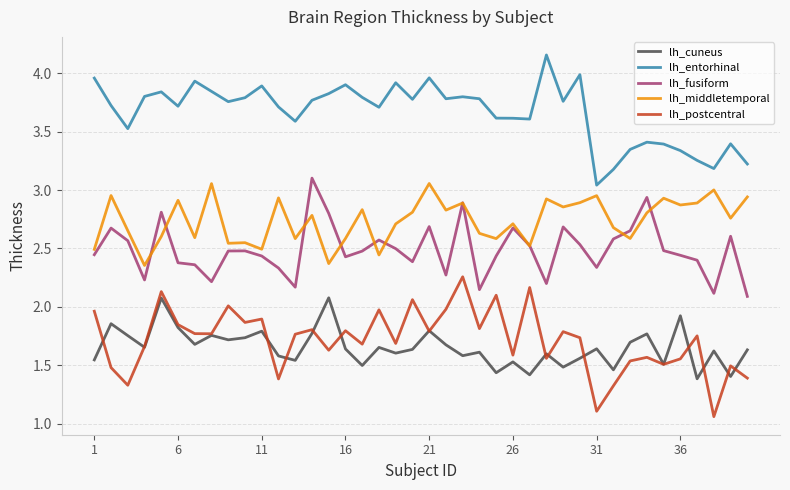

Which series has the largest total across all categories?

lh_entorhinal